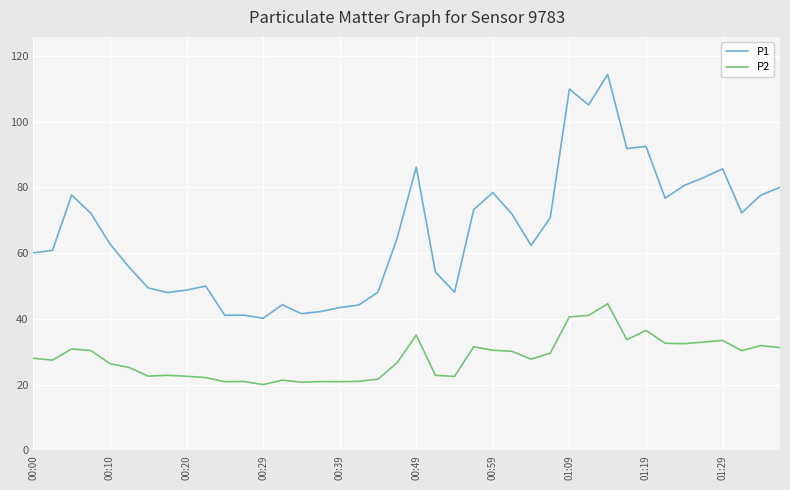

What is the difference between the maximum and minimum values in the P2 series?

24.6